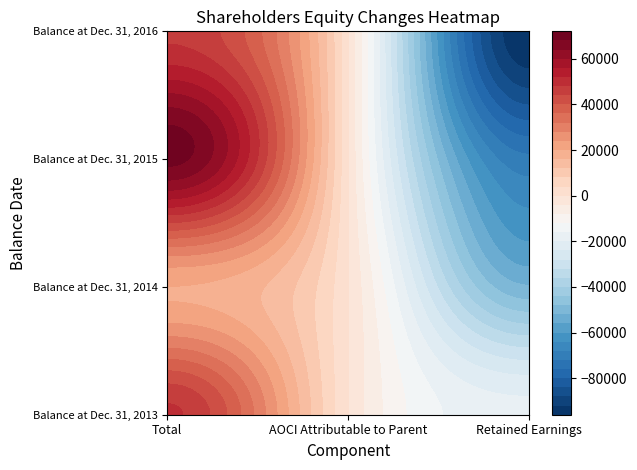

Which series changed the most between Total and AOCI Attributable to Parent?

Balance at Dec. 31, 2015